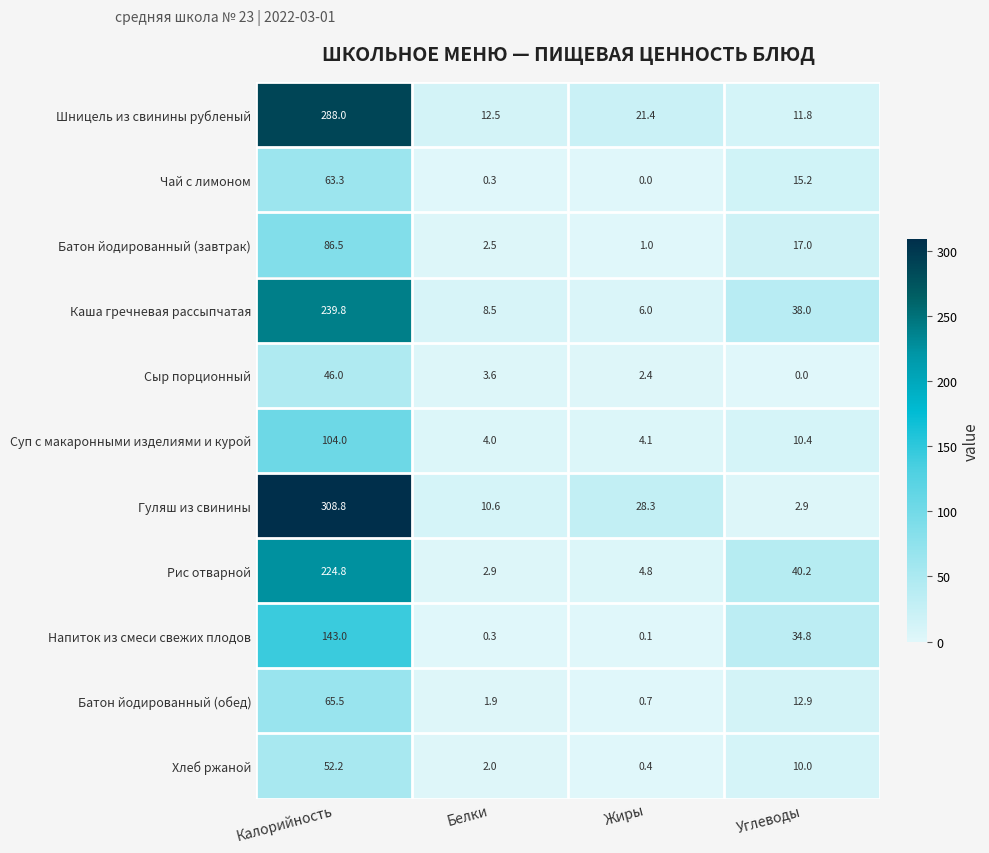

List the series in order of their peak value, lowest first.

Сыр порционный, Хлеб ржаной, Чай с лимоном, Батон йодированный (обед), Батон йодированный (завтрак), Суп с макаронными изделиями и курой, Напиток из смеси свежих плодов, Рис отварной, Каша гречневая рассыпчатая, Шницель из свинины рубленый, Гуляш из свинины